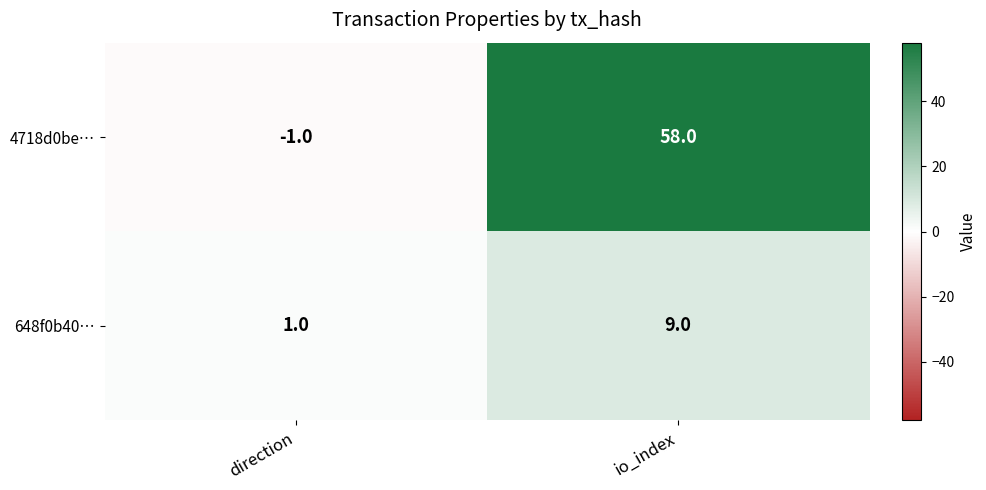

Which series has the largest range (max minus min)?

4718d0be…